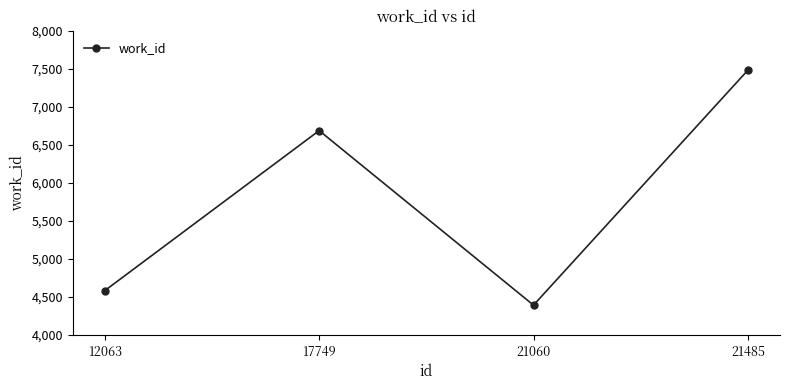

Is this an area chart (filled region under the line)?

No